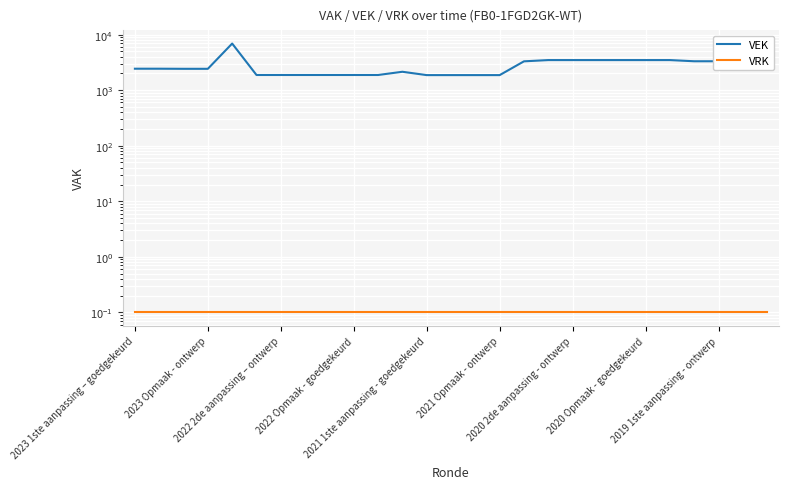

How many data points does each series have?

27